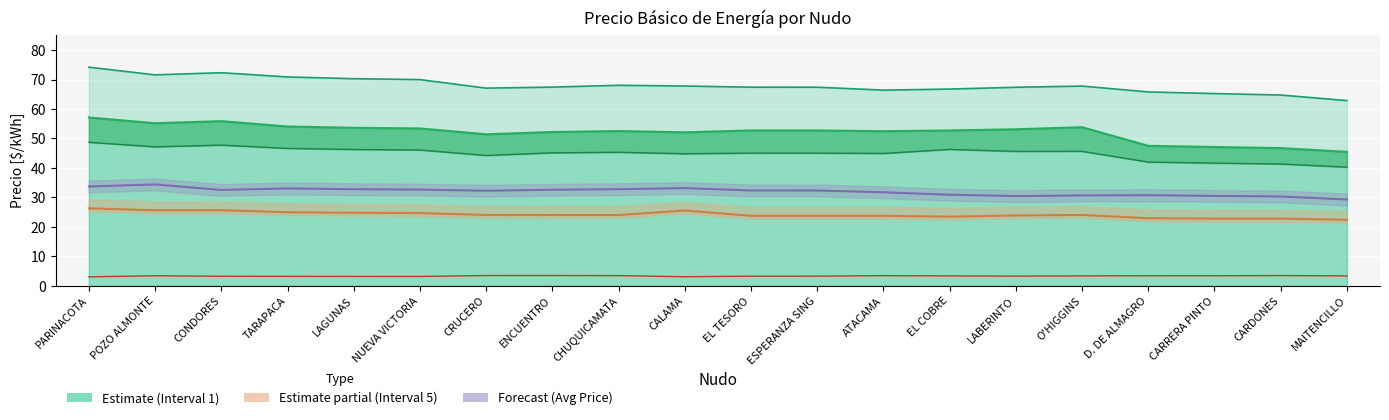

What is the maximum value shown in the chart?

74.2